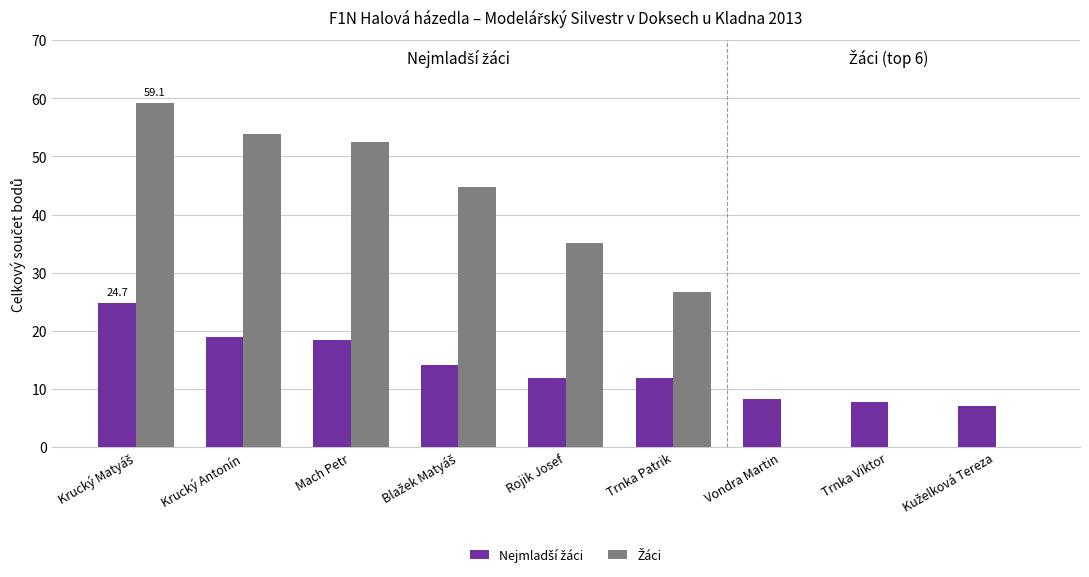

What is the value of the Nejmladší žáci bar at the 3rd from the left?

18.5